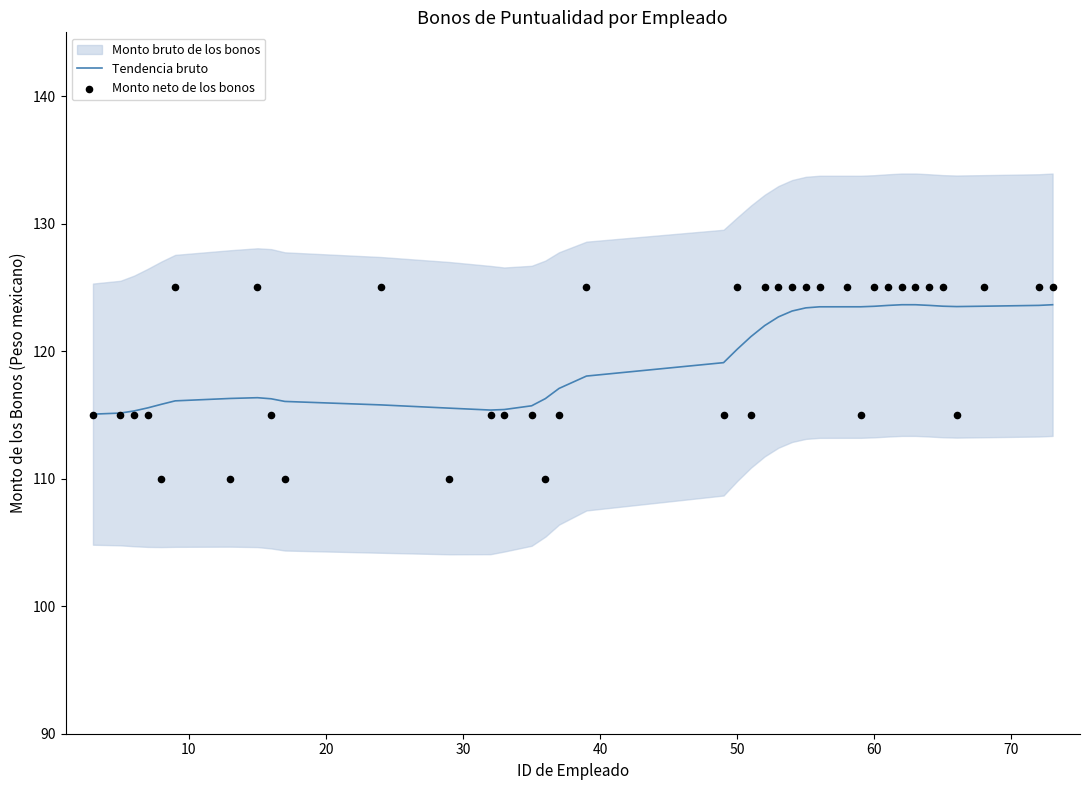

What is the lowest value of the Tendencia bruto series?

115.1